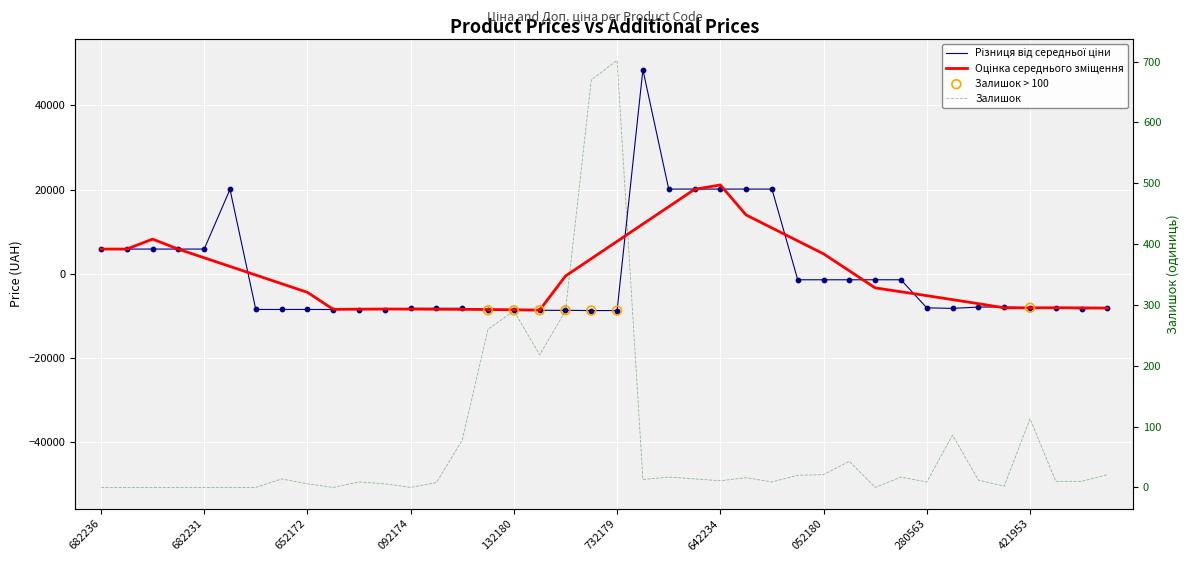

Which series has the largest total across all categories?

Залишок